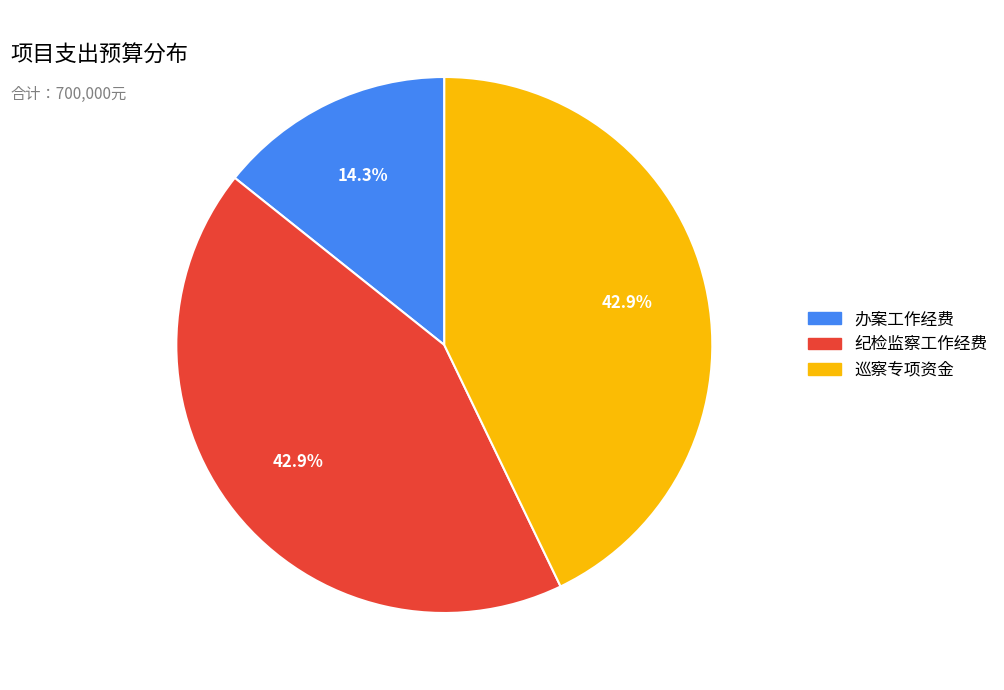

Which slice is the smallest?

办案工作经费